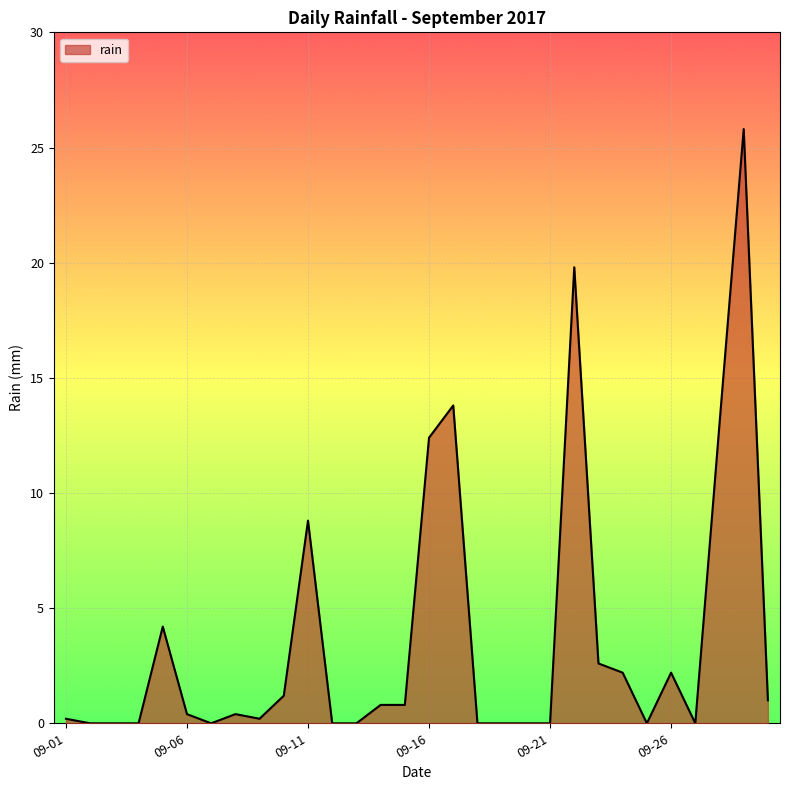

What is the greatest value displayed?

25.8